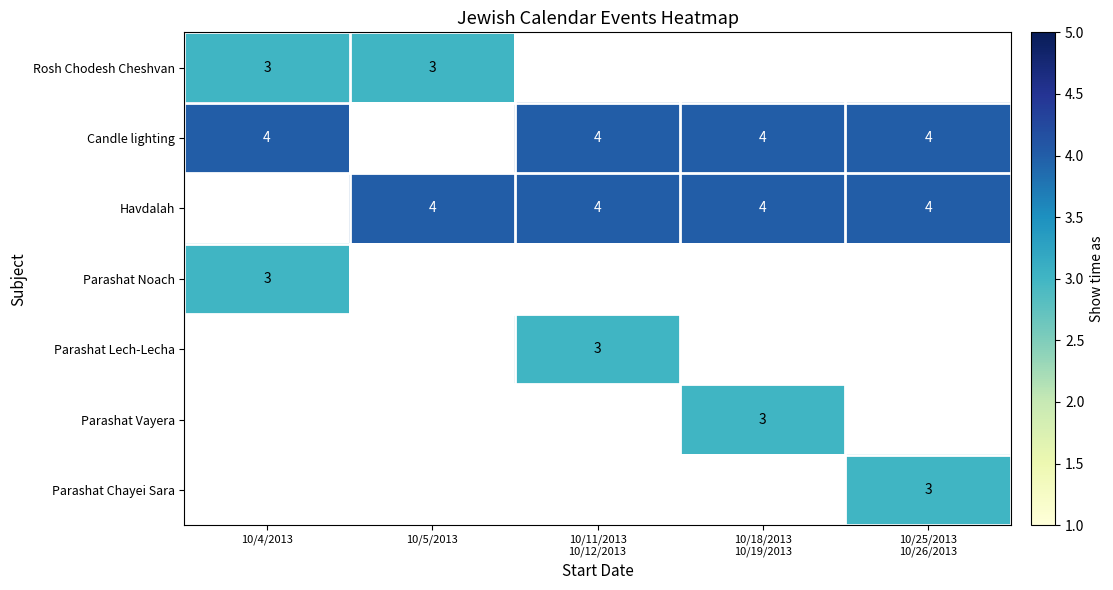

The Rosh Chodesh Cheshvan series shows 3 at 10/5/2013. True or false?

True